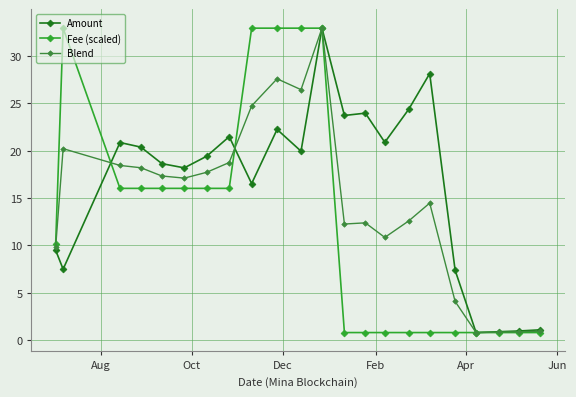

True or false: Amount has more than 1 points higher than both neighbors.

True